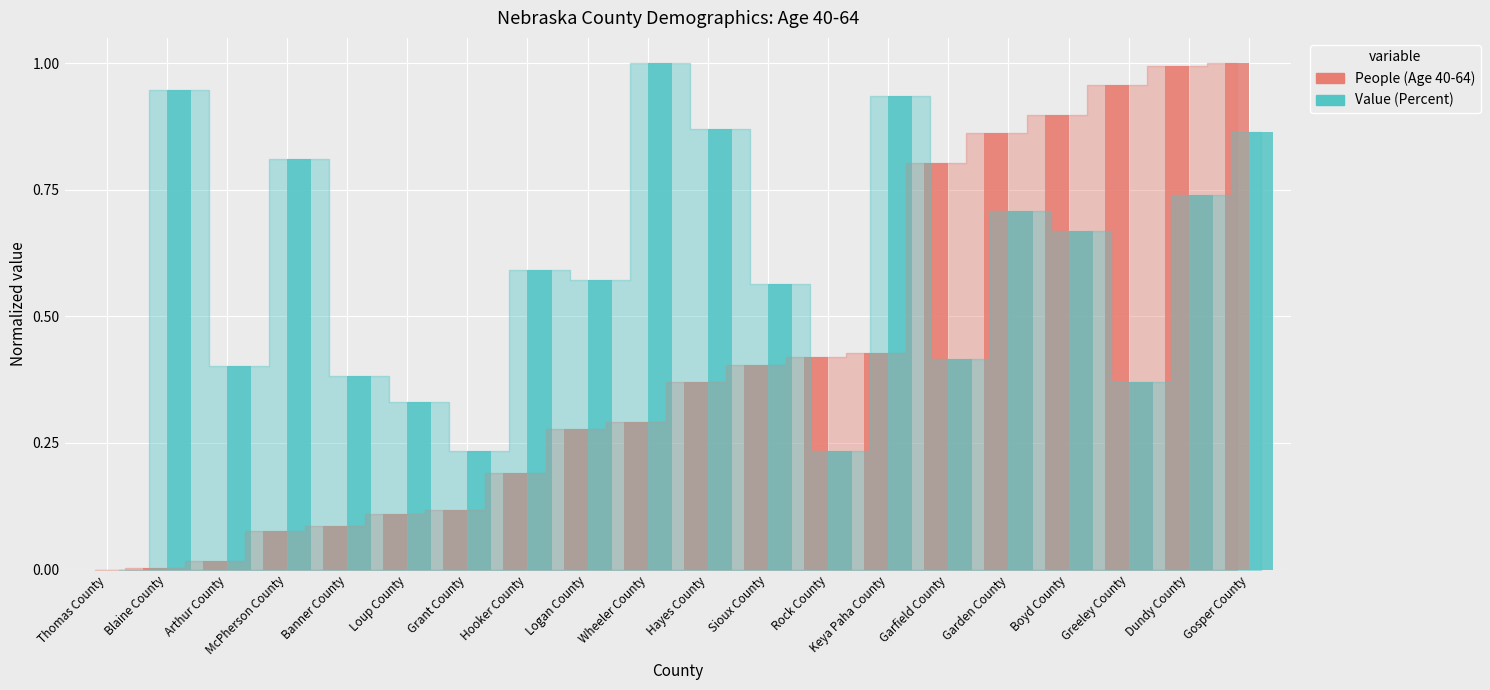

What is the total value across all series at Banner County?

0.5